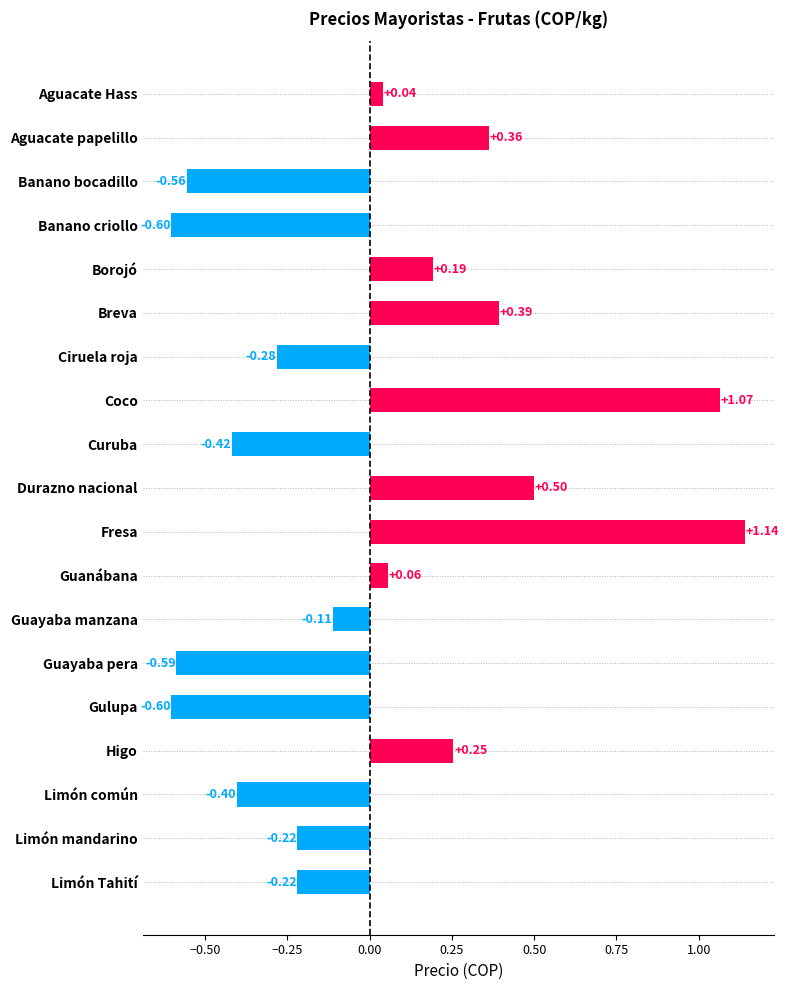

Where is the data nearest to the value 0?

Aguacate Hass